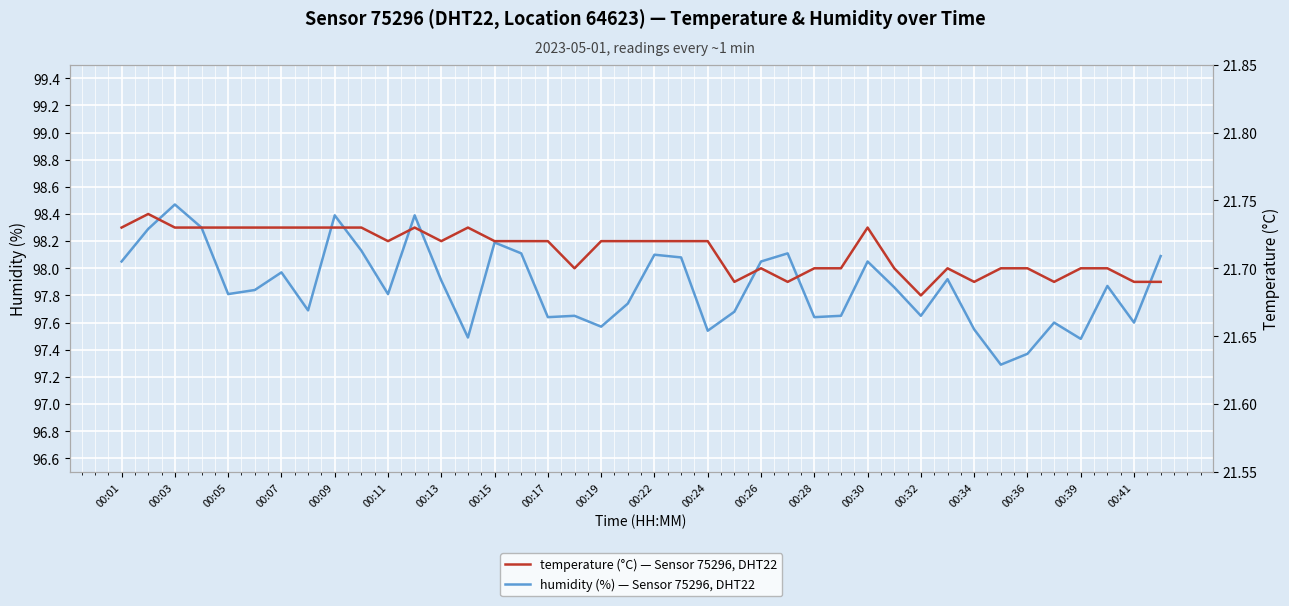

True or false: humidity and temperature cross at least once.

False